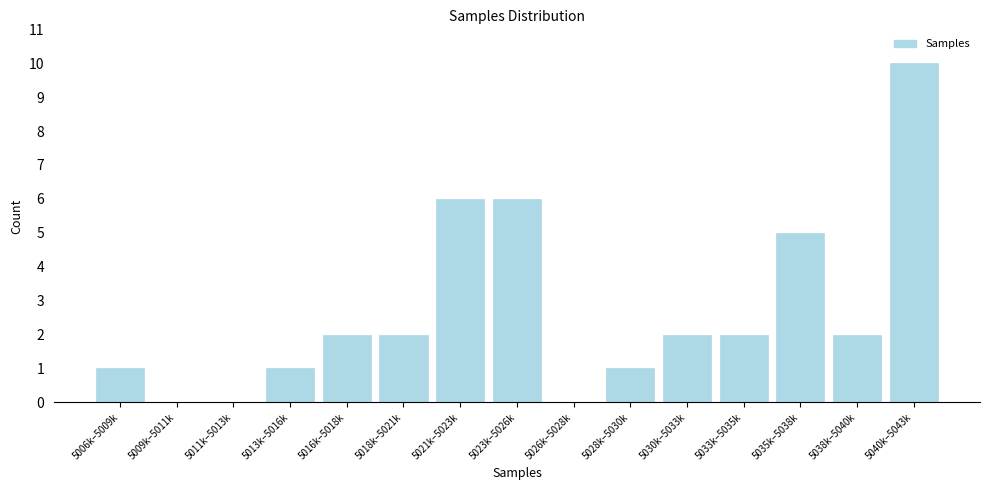

Reading left to right, transcribe all the data shown in this chart.

5006k–5009k=1	5009k–5011k=0	5011k–5013k=0	5013k–5016k=1	5016k–5018k=2	5018k–5021k=2	5021k–5023k=6	5023k–5026k=6	5026k–5028k=0	5028k–5030k=1	5030k–5033k=2	5033k–5035k=2	5035k–5038k=5	5038k–5040k=2	5040k–5043k=10